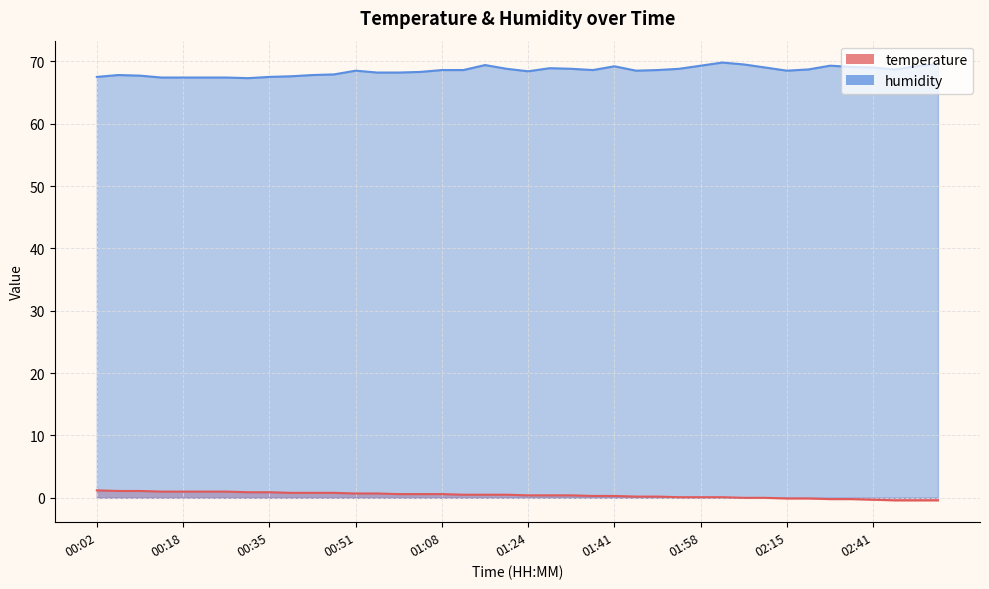

Reading right to left, what are all the values shown in this chart?

temperature: -0.4	-0.4	-0.4	-0.3	-0.2	-0.2	-0.1	-0.1	0.0	0.0	0.1	0.1	0.1	0.2	0.2	0.3	0.3	0.4	0.4	0.4	0.5	0.5	0.5	0.6	0.6	0.6	0.7	0.7	0.8	0.8	0.8	0.9	0.9	1.0	1.0	1.0	1.0	1.1	1.1	1.2
humidity: 69.6	69.2	68.7	69.0	69.1	69.3	68.7	68.5	69.0	69.5	69.8	69.3	68.8	68.6	68.5	69.2	68.6	68.8	68.9	68.4	68.8	69.4	68.6	68.6	68.3	68.2	68.2	68.5	67.9	67.8	67.6	67.5	67.3	67.4	67.4	67.4	67.4	67.7	67.8	67.5